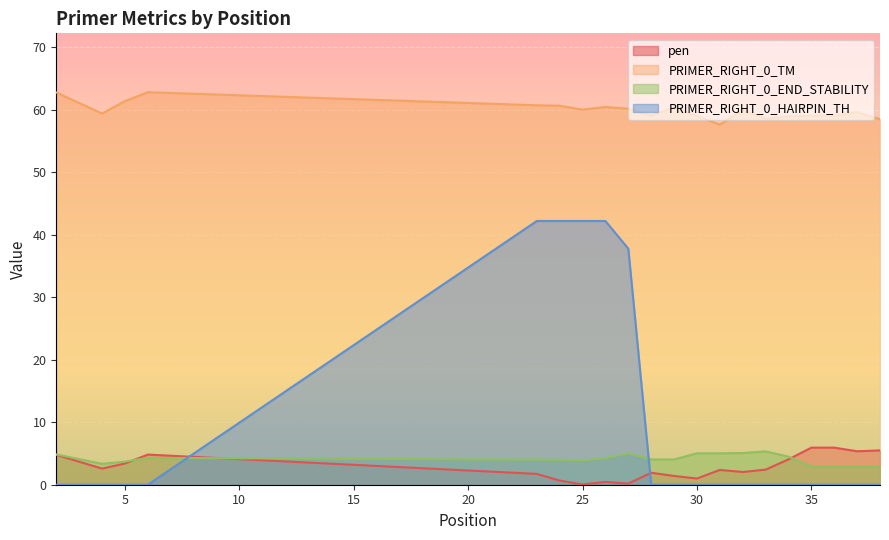

At which category does the chart reach its minimum across all series?

2